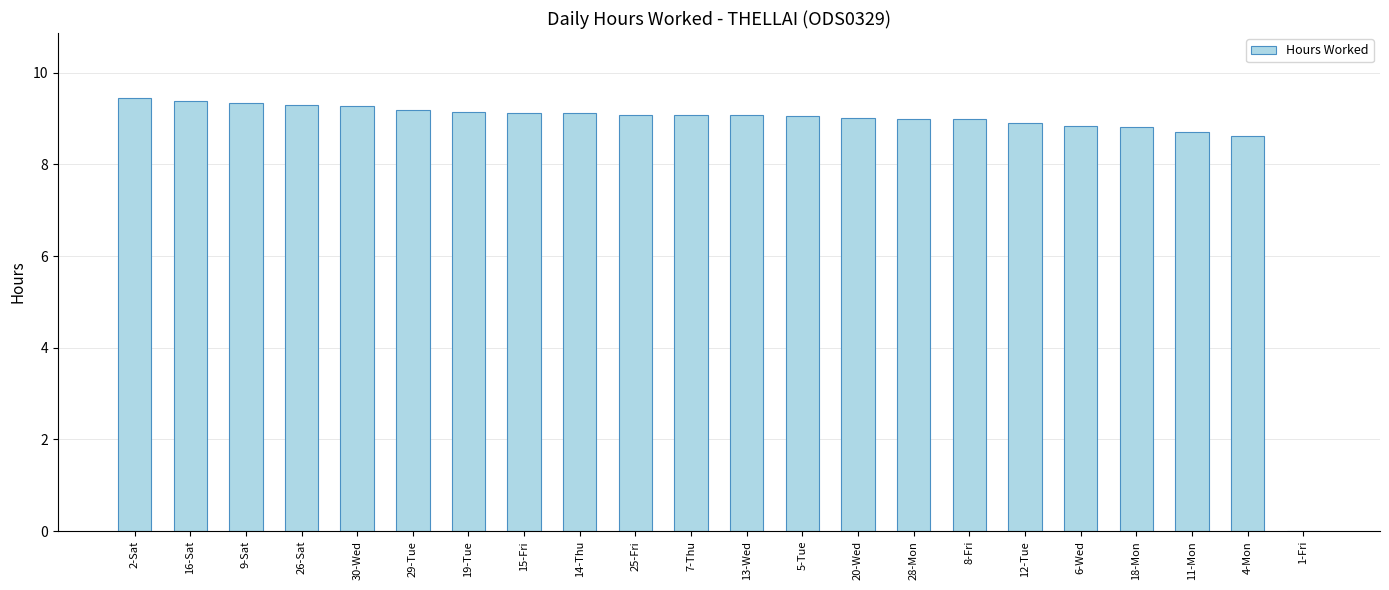

What is the change in value from 25-Fri to 1-Fri?

-9.1